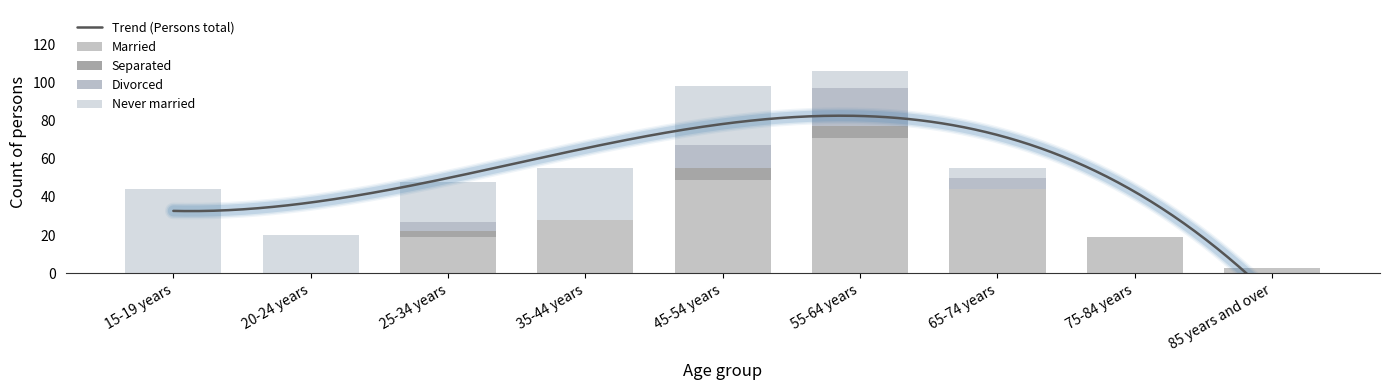

Reading right to left, what are all the values shown in this chart?

Married: 85 years and over=3	75-84 years=19	65-74 years=44	55-64 years=71	45-54 years=49	35-44 years=28	25-34 years=19	20-24 years=0	15-19 years=0
Separated: 85 years and over=0	75-84 years=0	65-74 years=0	55-64 years=6	45-54 years=6	35-44 years=0	25-34 years=3	20-24 years=0	15-19 years=0
Divorced: 85 years and over=0	75-84 years=0	65-74 years=6	55-64 years=20	45-54 years=12	35-44 years=0	25-34 years=5	20-24 years=0	15-19 years=0
Never married: 85 years and over=0	75-84 years=0	65-74 years=5	55-64 years=9	45-54 years=31	35-44 years=27	25-34 years=21	20-24 years=20	15-19 years=44